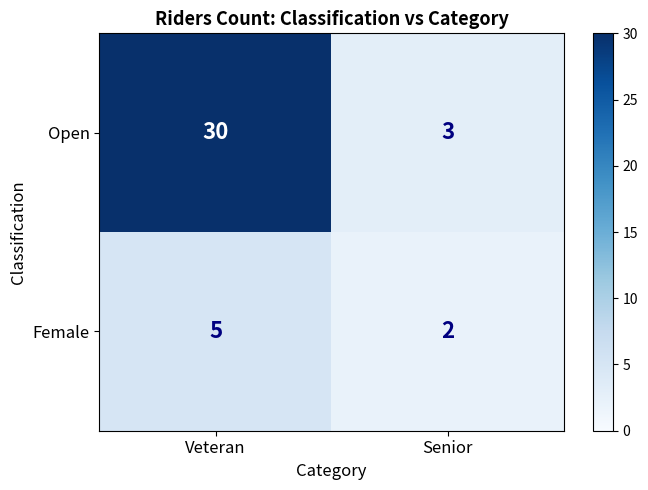

Which series changed the most between Veteran and Senior?

Open